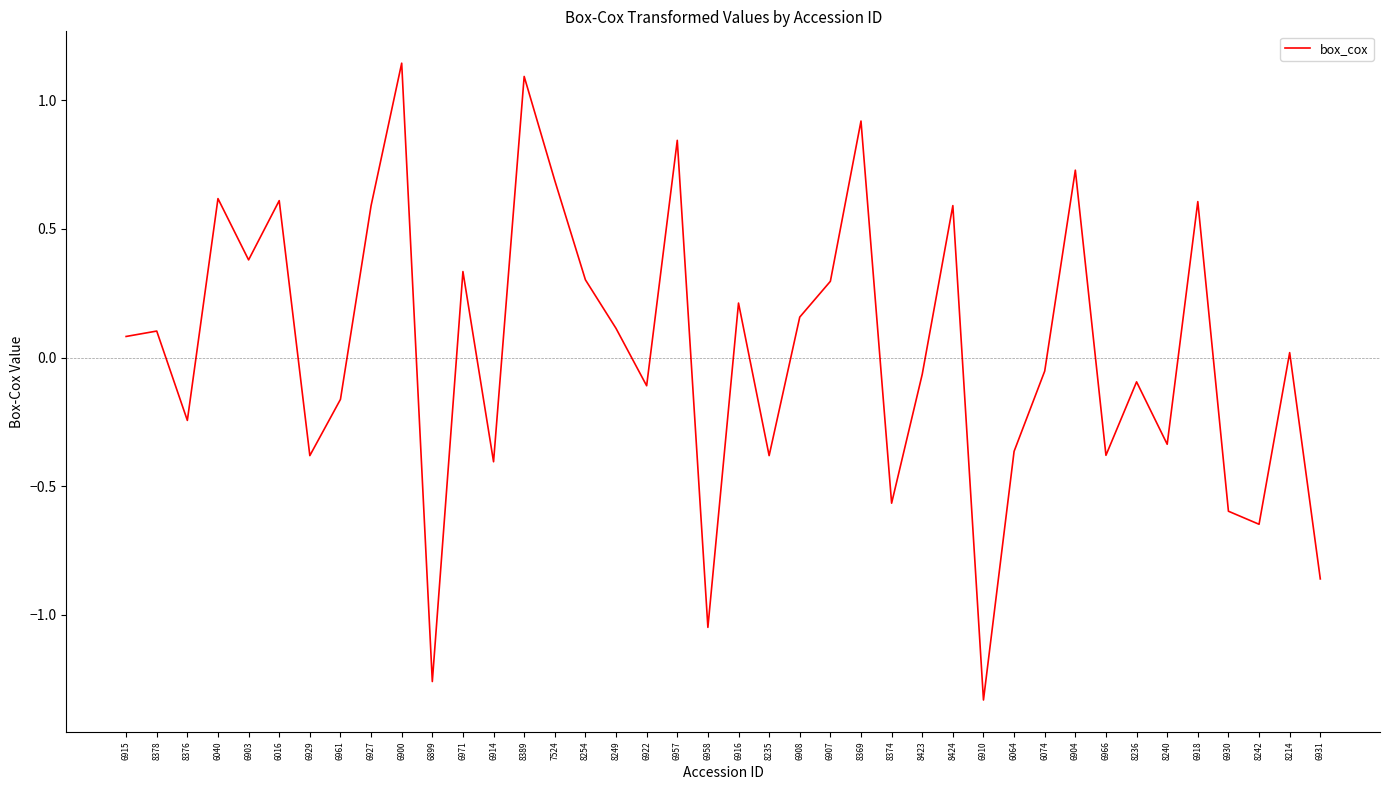

How many values are above zero?

21